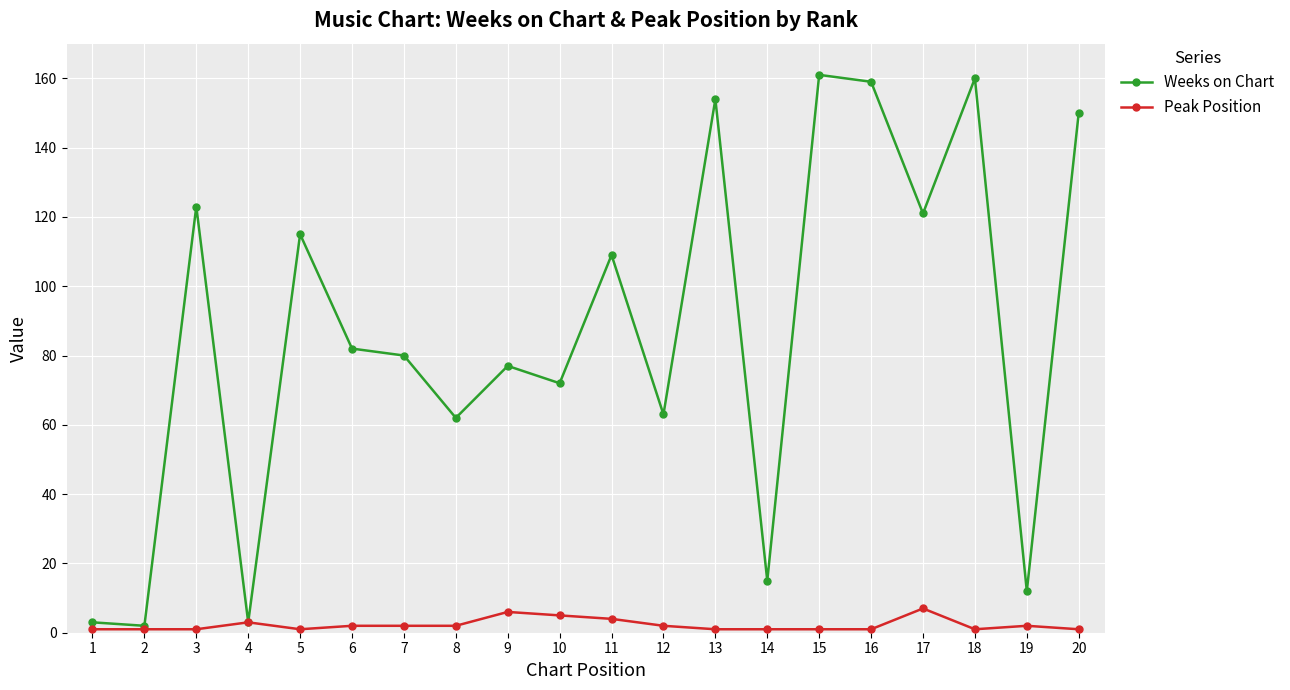

The value of Peak Position at 10 is 5. True or false?

True